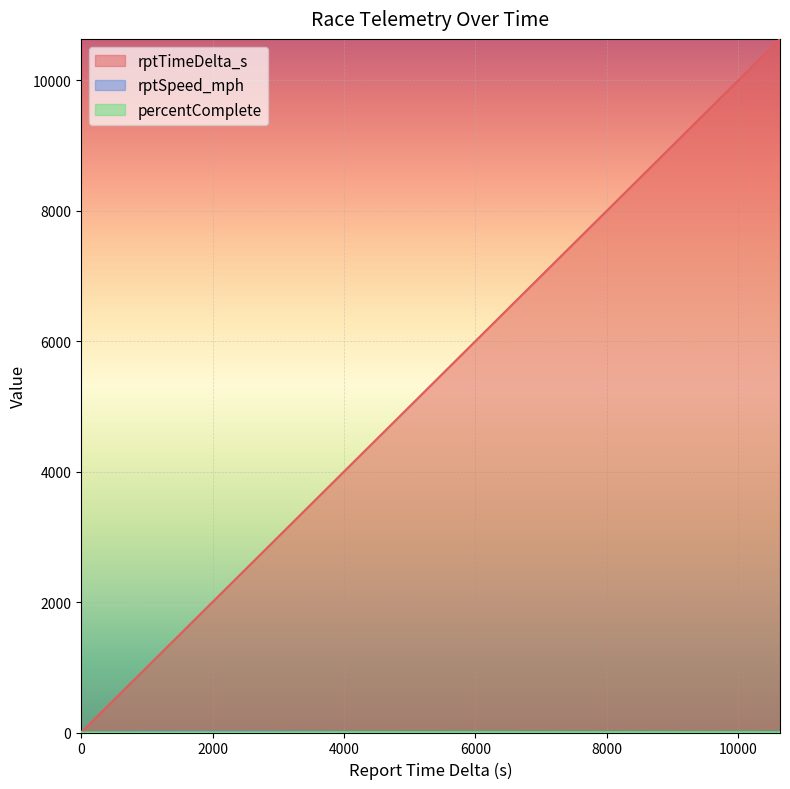

What is the value of the rptSpeed_mph point at the 8th from the left?

8.9